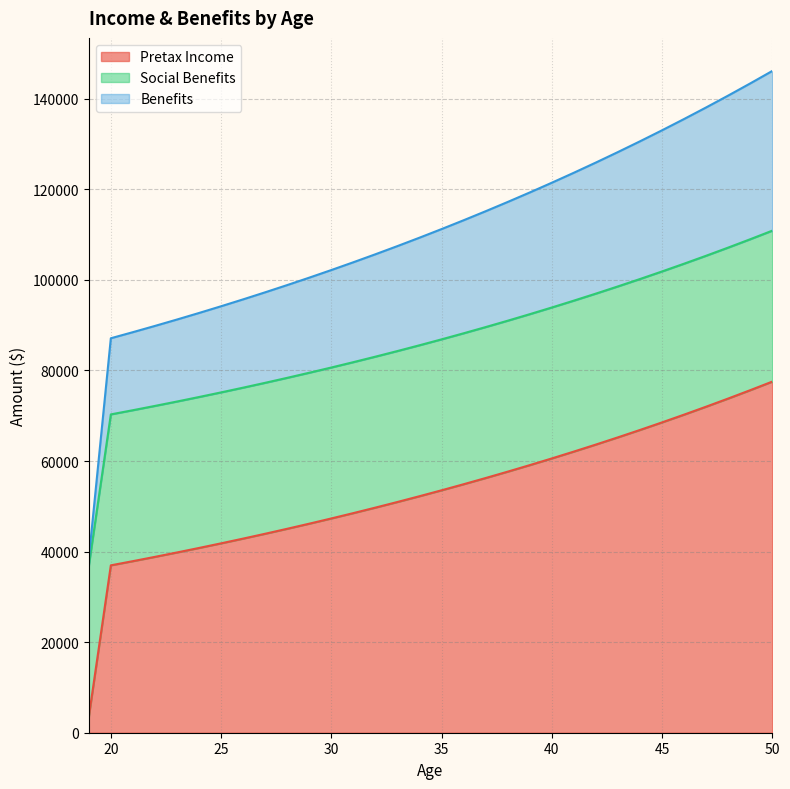

True or false: Pretax Income has a value of 49712.7 at 32.

True